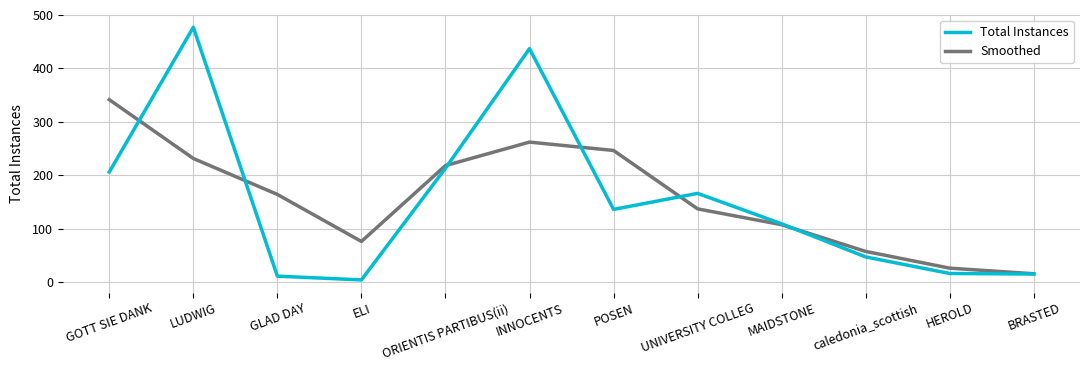

Rank the series at INNOCENTS from lowest to highest value.

Smoothed, Total Instances